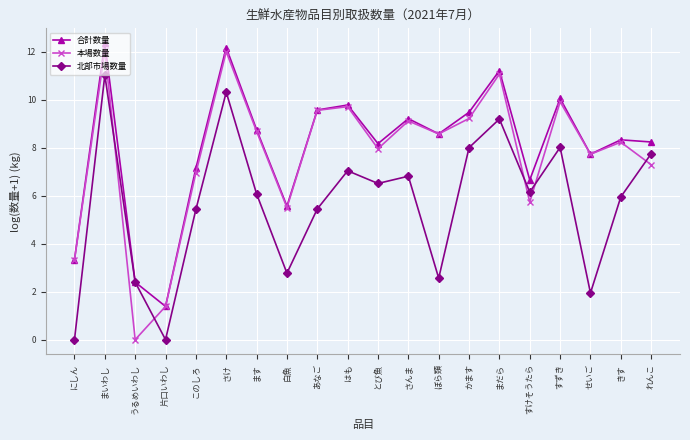

Where does the 北部市場数量 series first go above 6?

まいわし